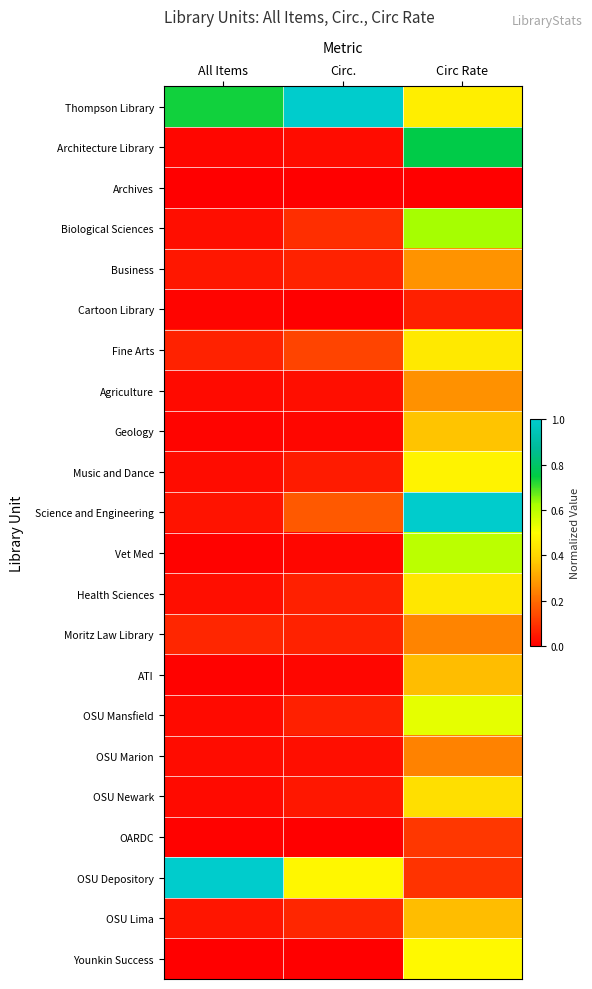

Which series has the largest total across all categories?

Thompson Library